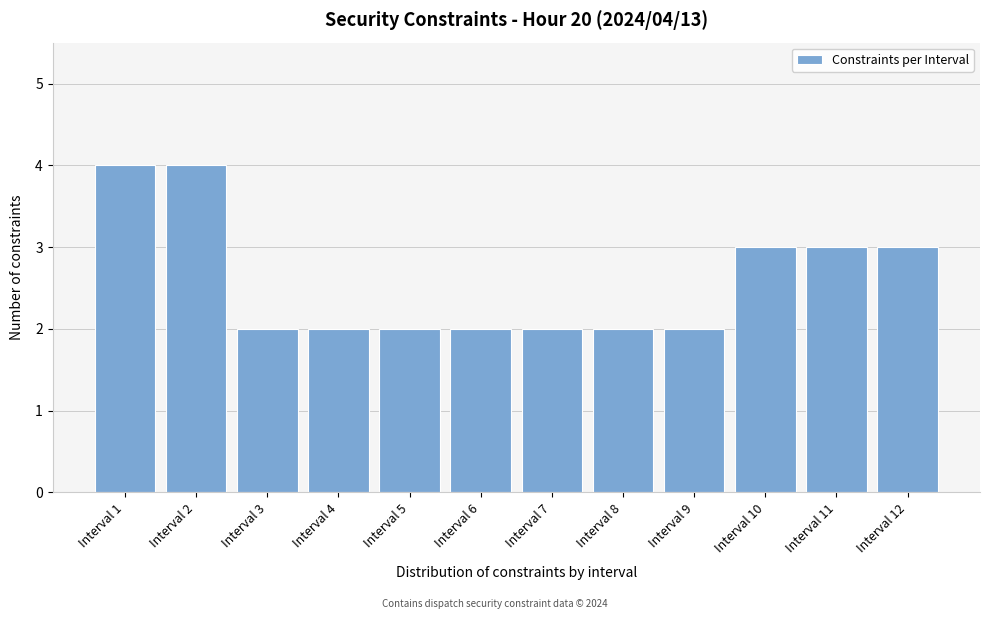

Reading left to right, transcribe all the data shown in this chart.

Interval 1=4	Interval 2=4	Interval 3=2	Interval 4=2	Interval 5=2	Interval 6=2	Interval 7=2	Interval 8=2	Interval 9=2	Interval 10=3	Interval 11=3	Interval 12=3